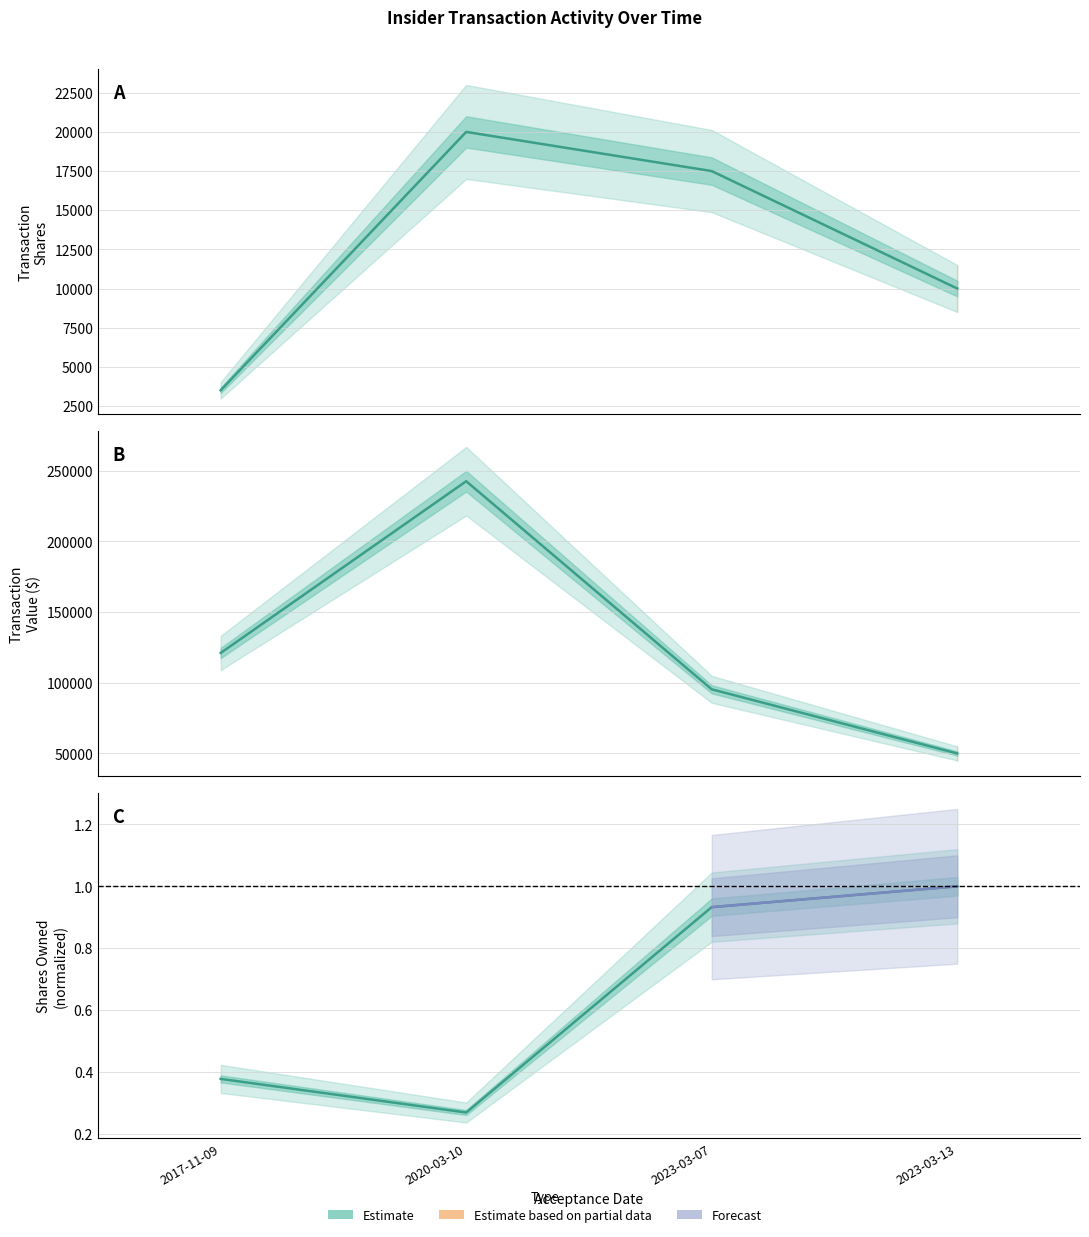

True or false: sharesOwnedFollowingTransaction and transactionValue cross at least once.

False